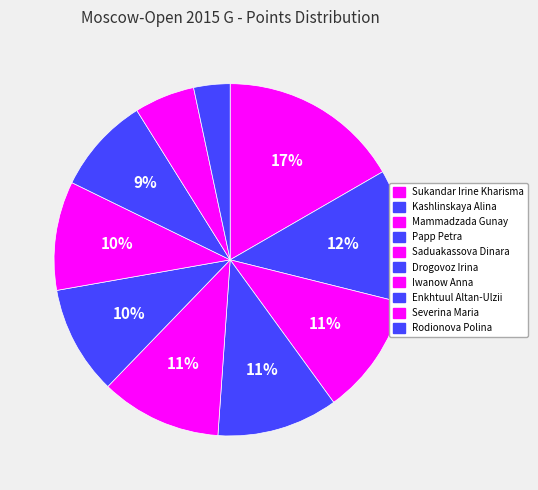

The Mammadzada Gunay slice represents 16% of the pie. True or false?

False